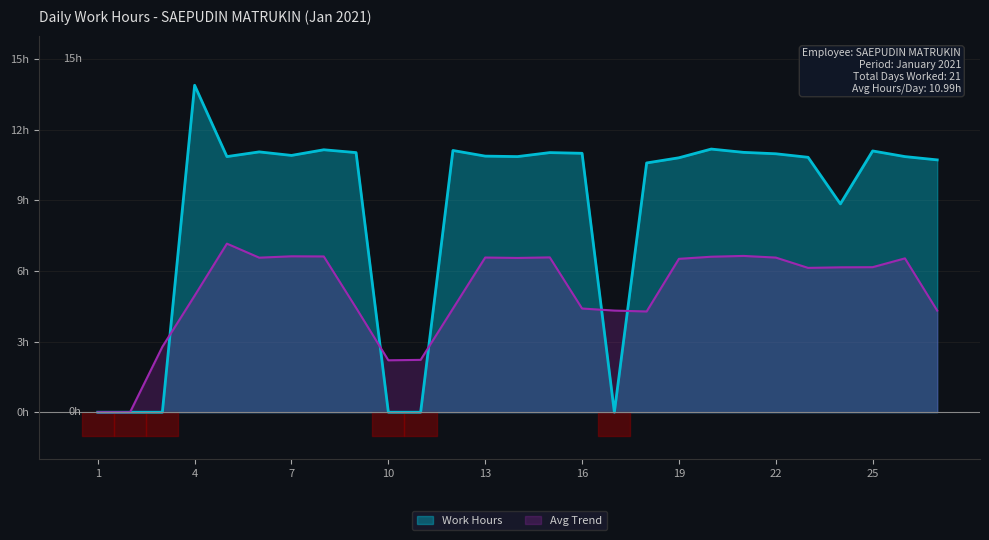

What is the value of the 22nd point from the left?

11.0